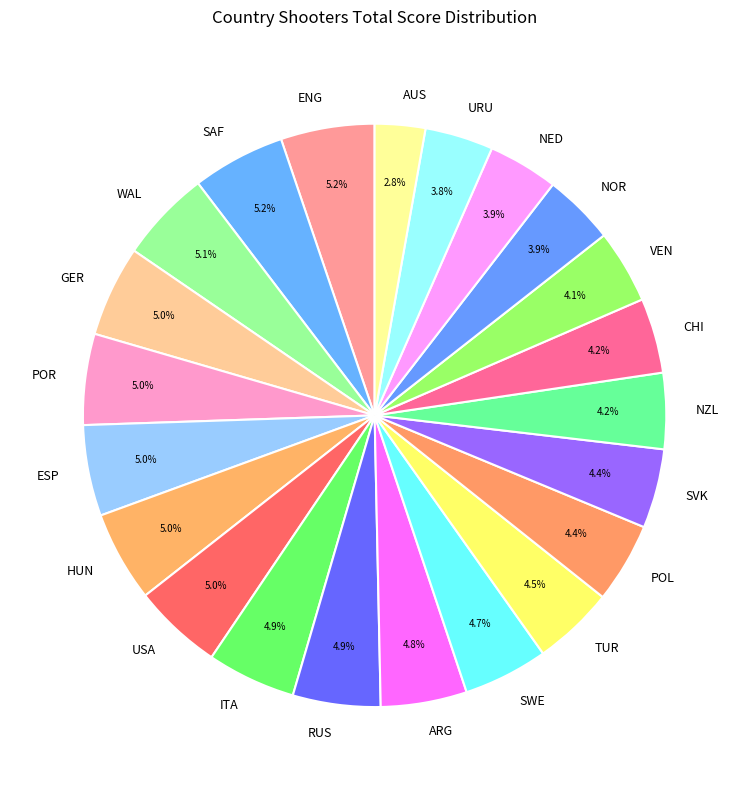

To the nearest percent, what percentage of the pie is ARG?

5%